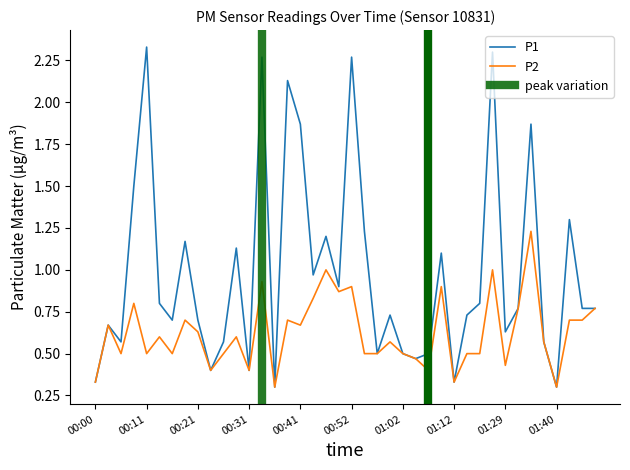

Does the chart have visible grid lines?

No